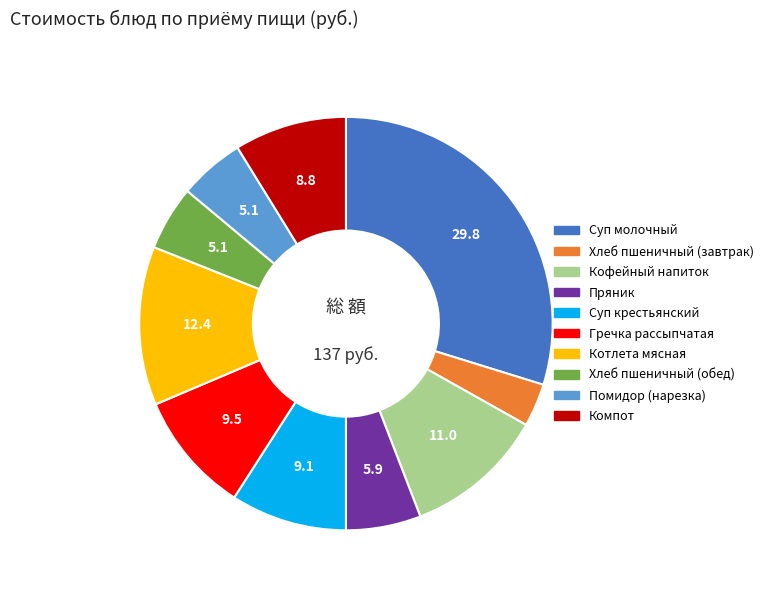

Does Пряник account for over 50% of the chart?

No